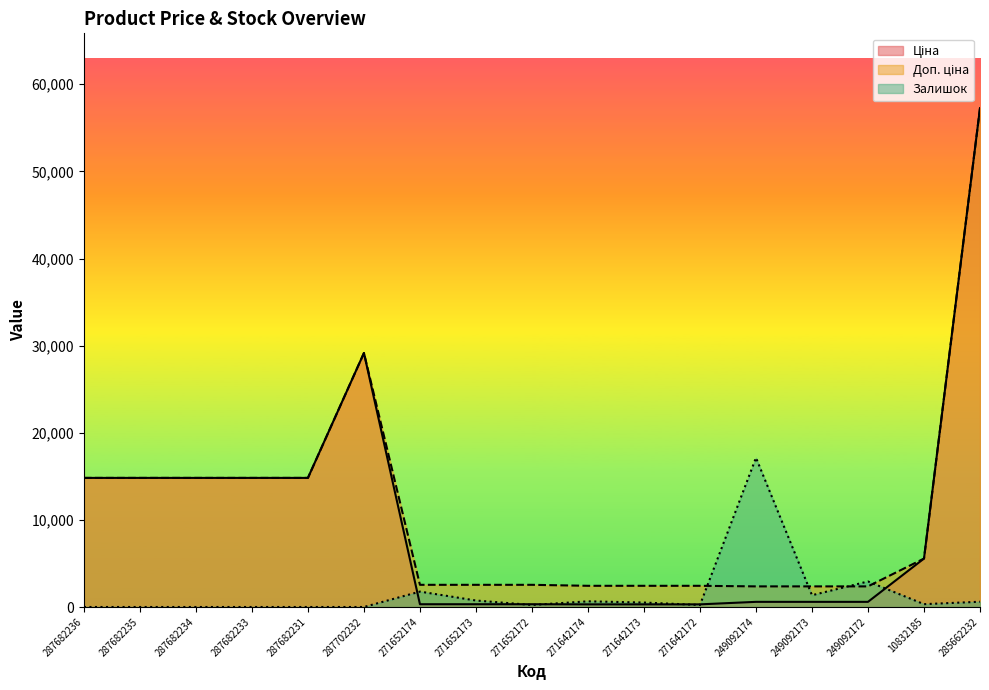

True or false: Доп. ціна has a value of 2432.8 at 271642172.

True